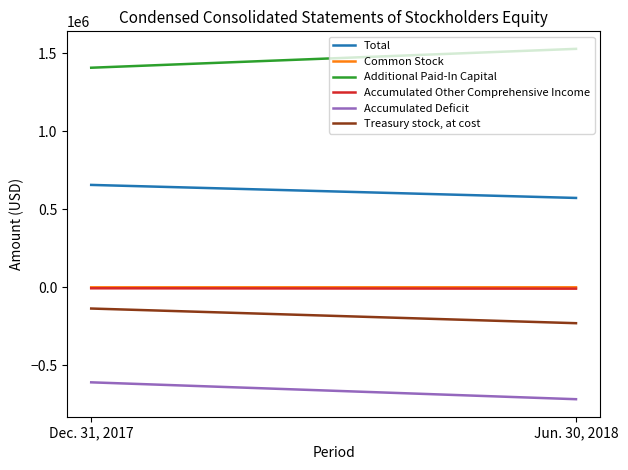

Is the value of Common Stock at Jun. 30, 2018 greater than the value of Accumulated Other Comprehensive Income at Jun. 30, 2018?

Yes